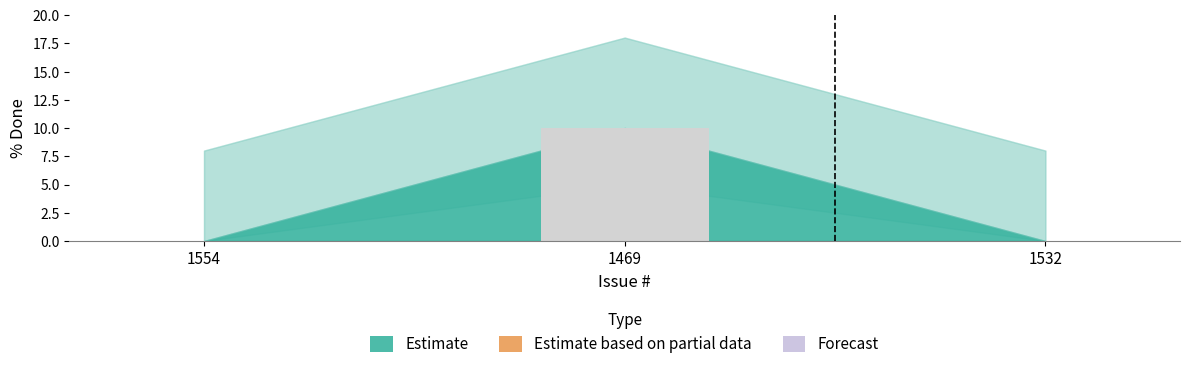

Reading left to right, what are all the values shown in this chart?

1554=0	1469=10	1532=0